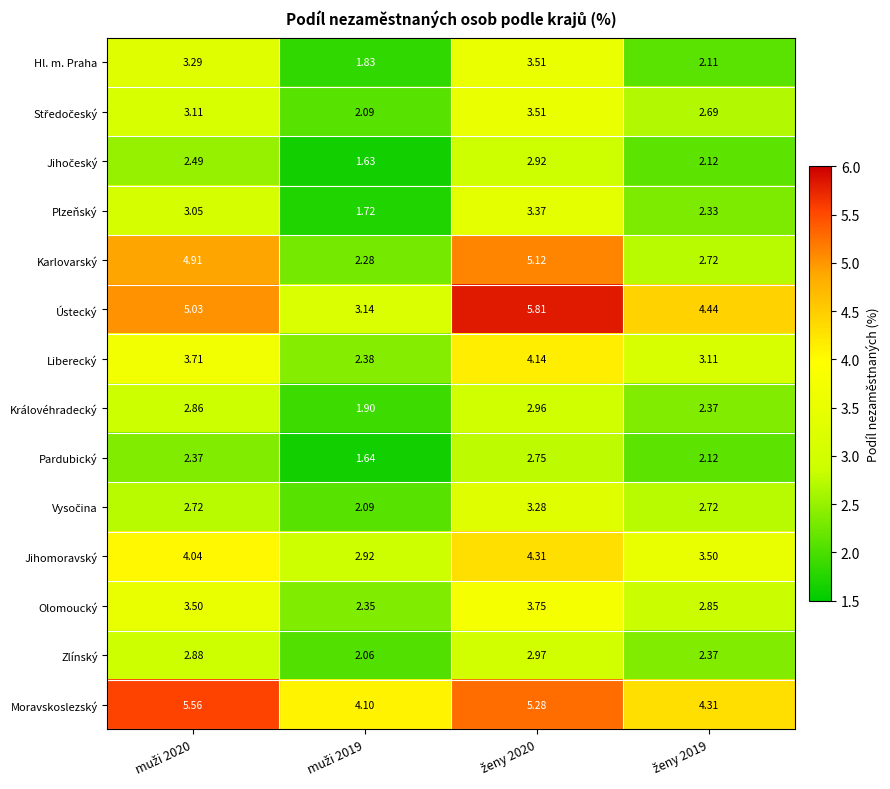

Which series has the largest total across all categories?

Moravskoslezský